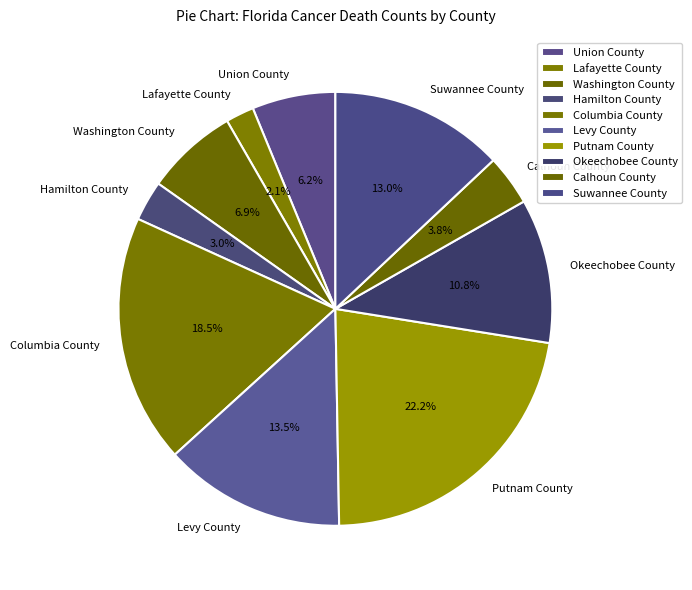

Does Columbia County account for over 50% of the chart?

No